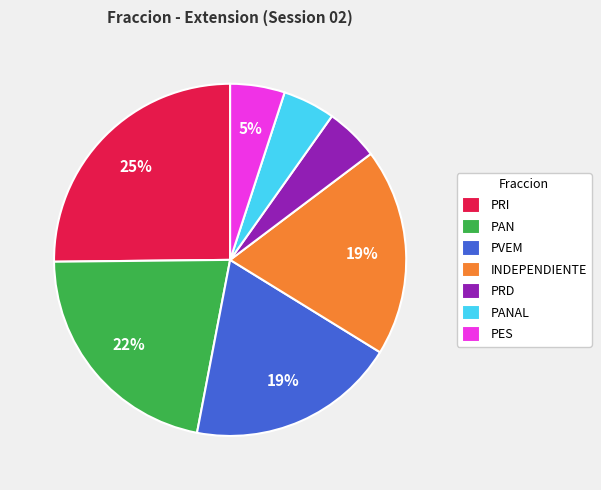

Is there a majority slice in this chart?

No